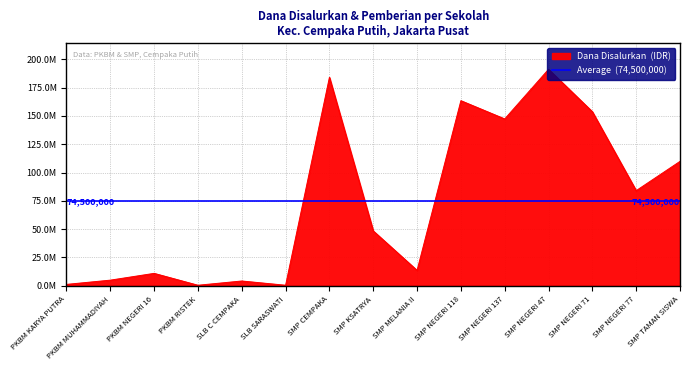

Does the chart display data point markers on the line(s)?

No